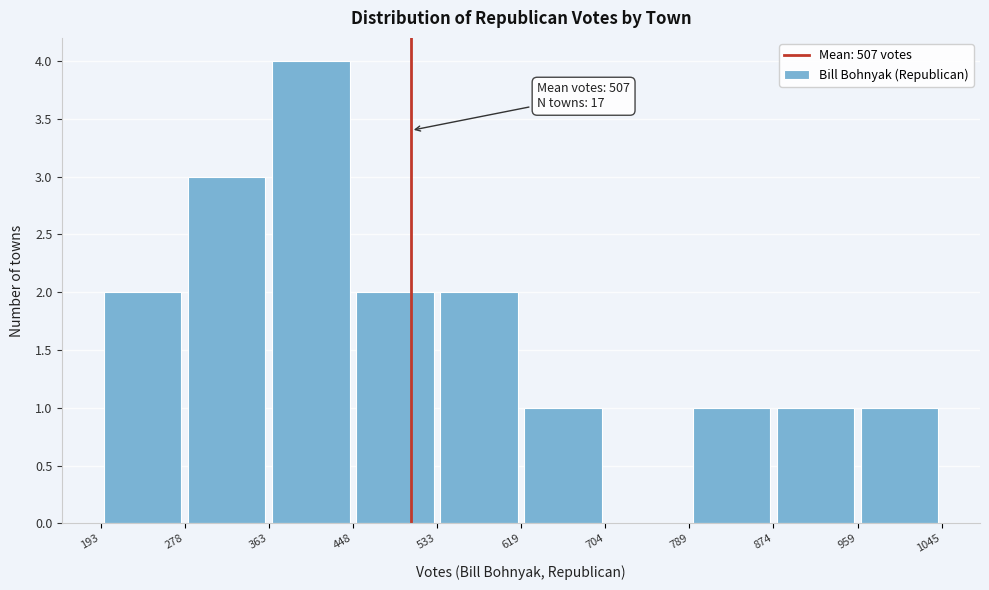

Which range on the x-axis has the tallest bar?

363 to 448